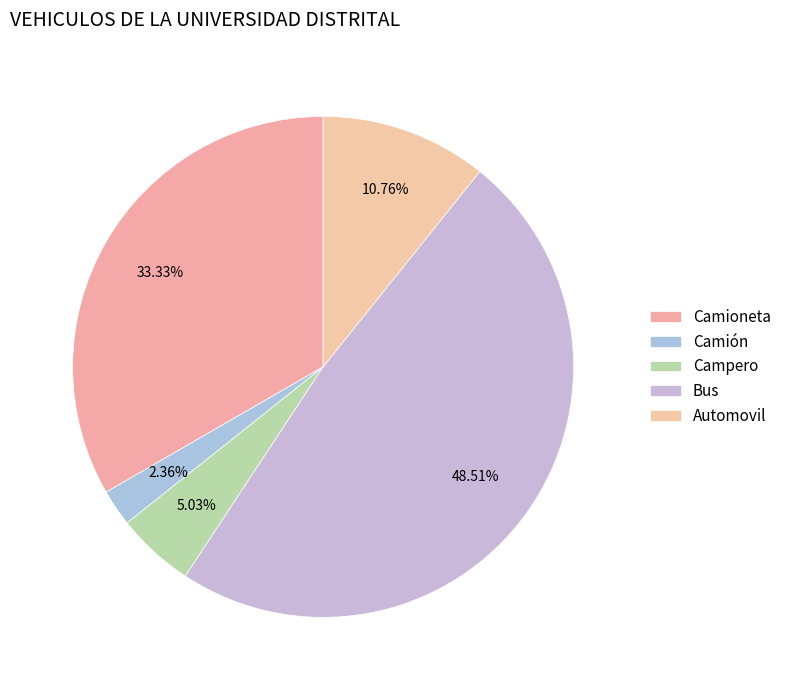

To the nearest percent, what portion does Bus represent?

49%